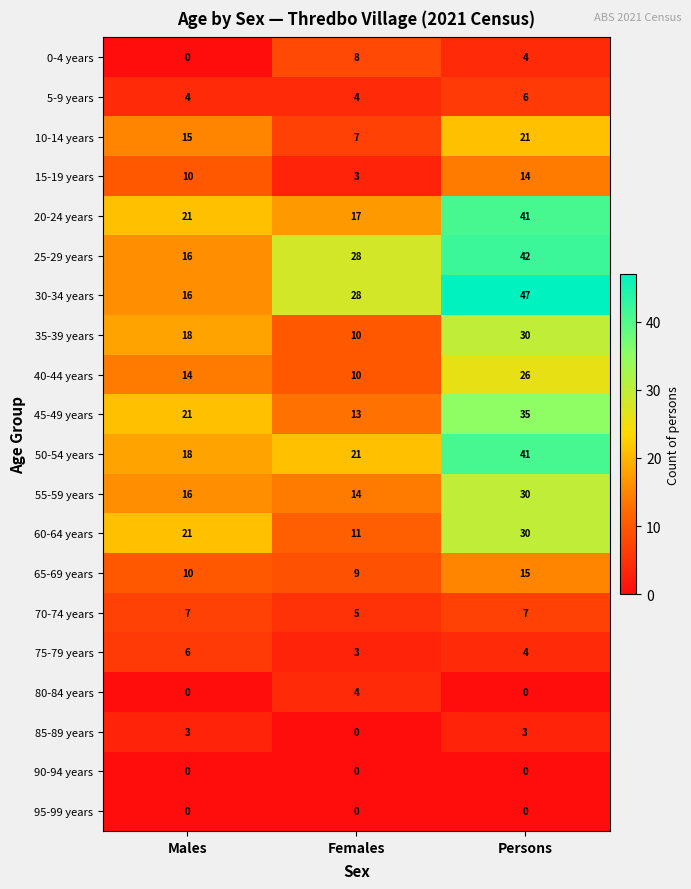

What is the sum of the 80-84 years values at Persons and Females?

4